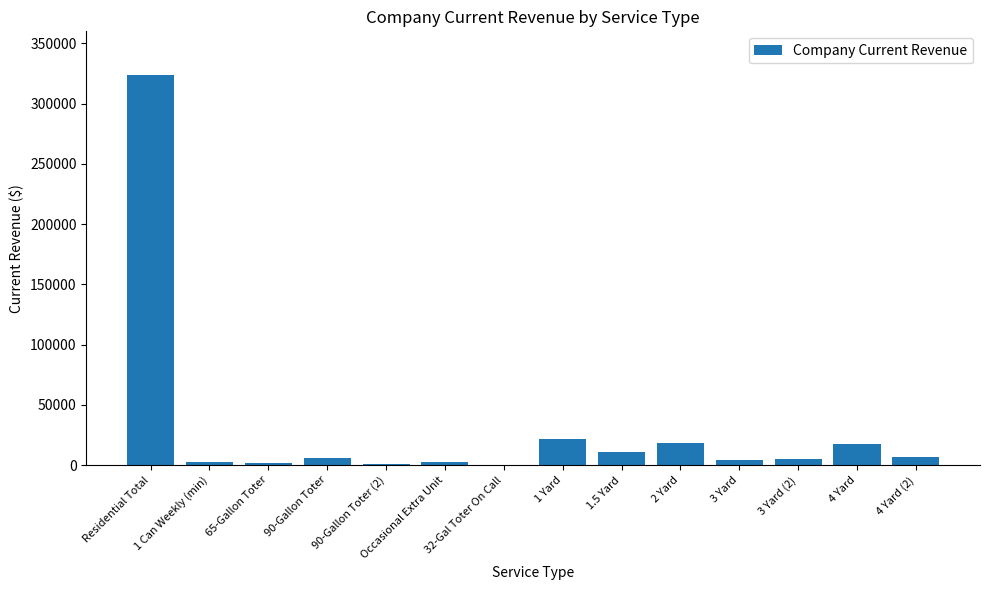

What is the change in value from 1 Can Weekly (min) to 3 Yard?

+1605.9